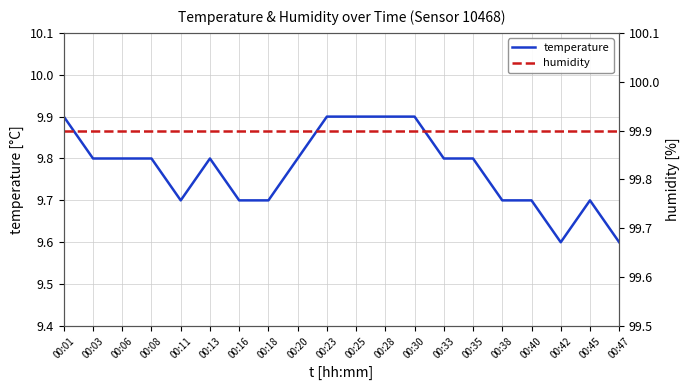

What is the sum of all humidity values?

1998.0